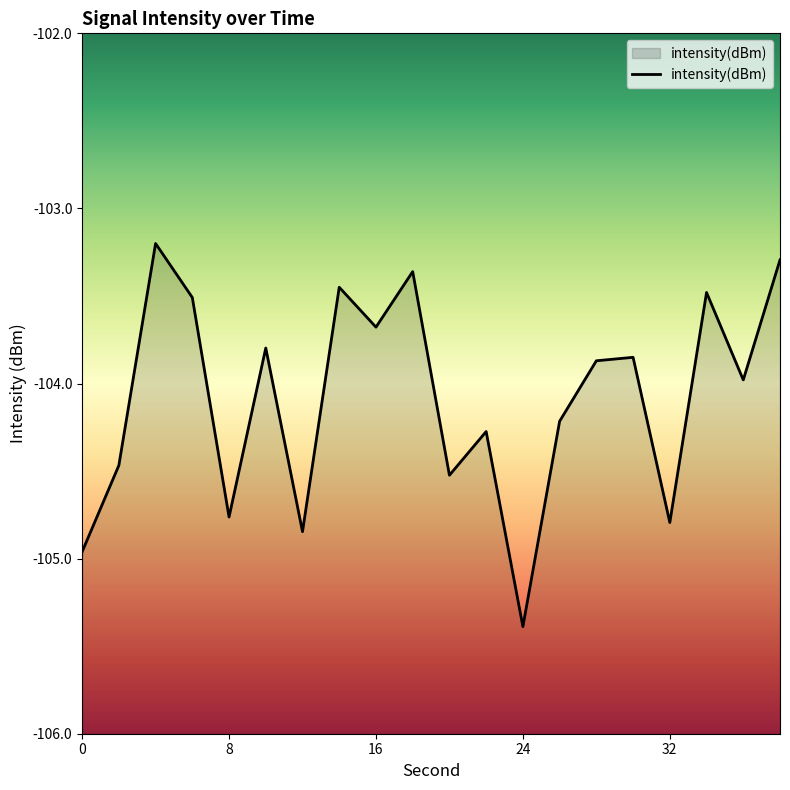

What is the maximum value shown in the chart?

-103.2